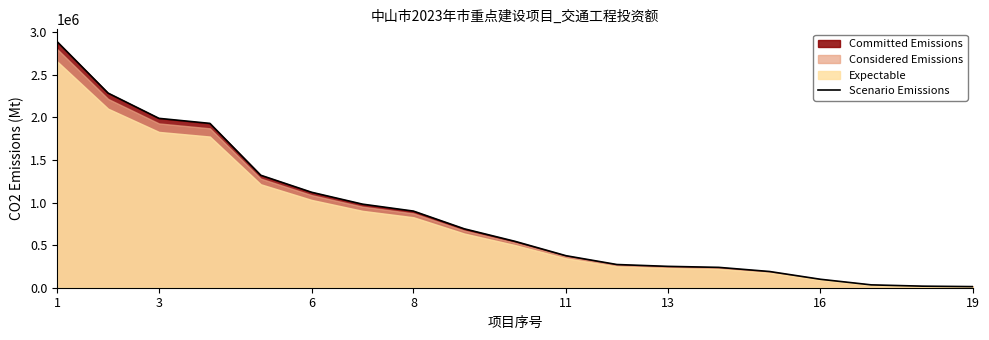

What is the smallest value displayed?

13000.0